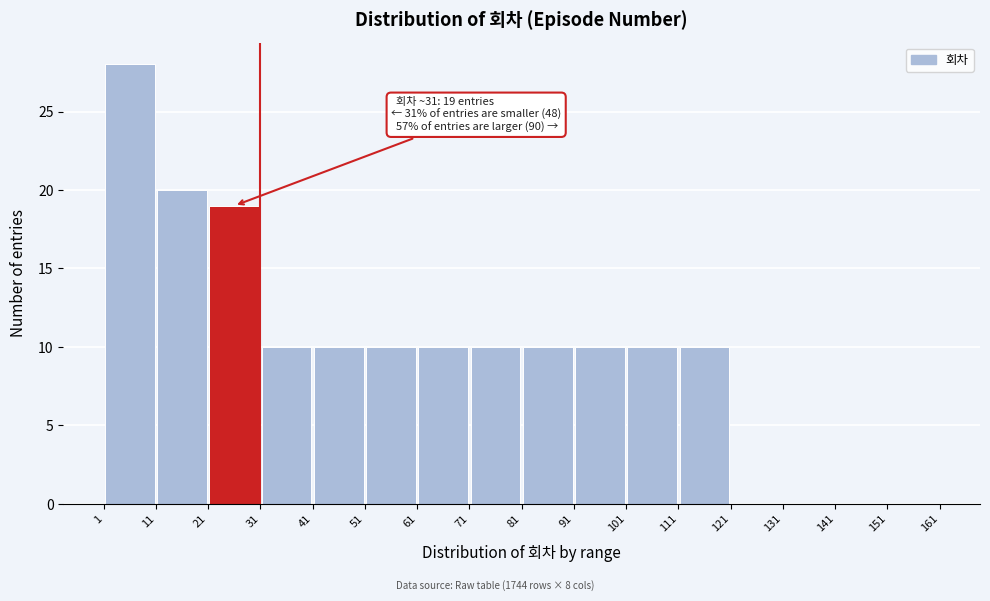

Which range on the x-axis has the tallest bar?

1 to 11